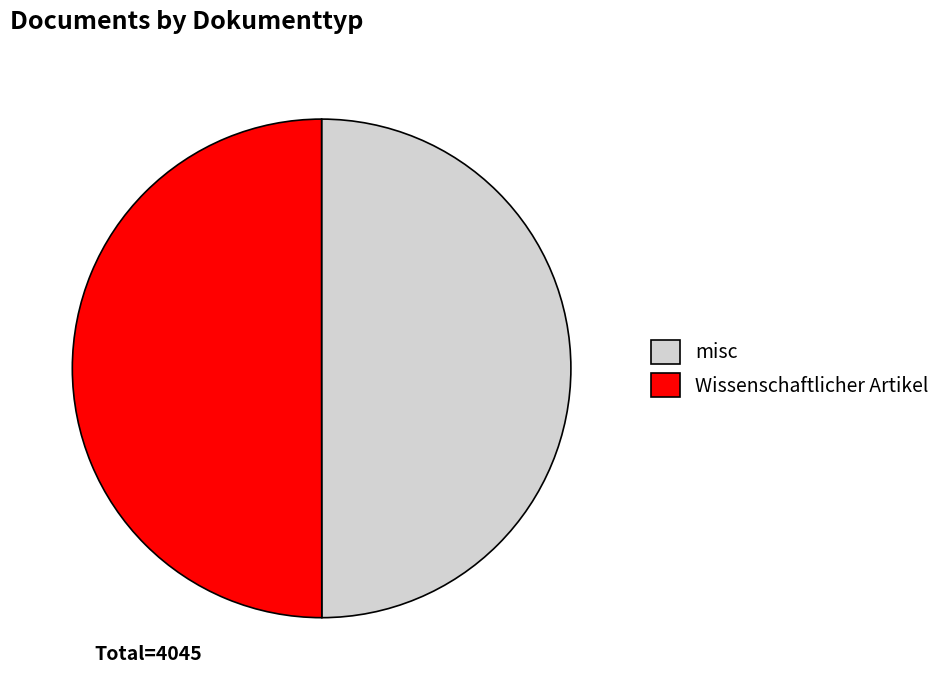

The misc slice represents 50% of the pie. True or false?

True